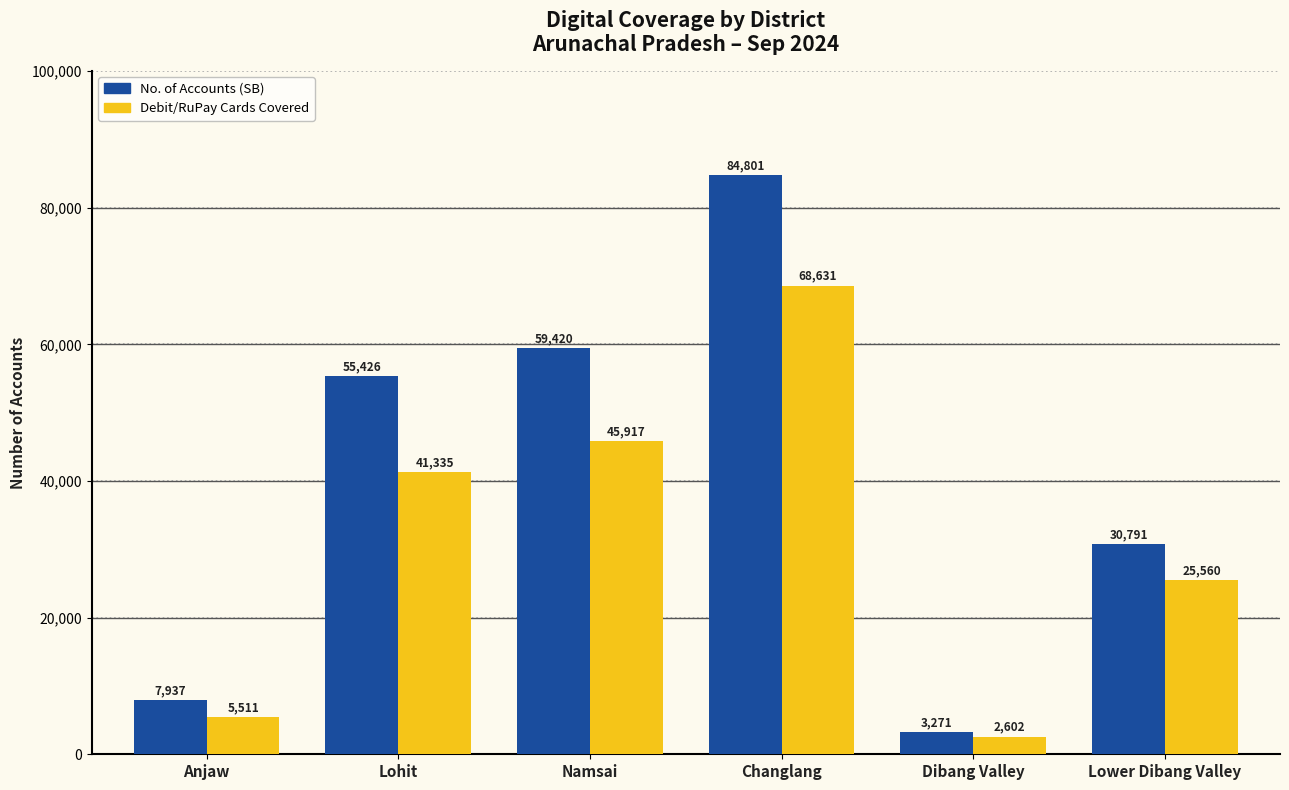

At Changlang, list the series in order from largest to smallest.

No. of Accounts (SB), Debit/RuPay Cards Covered